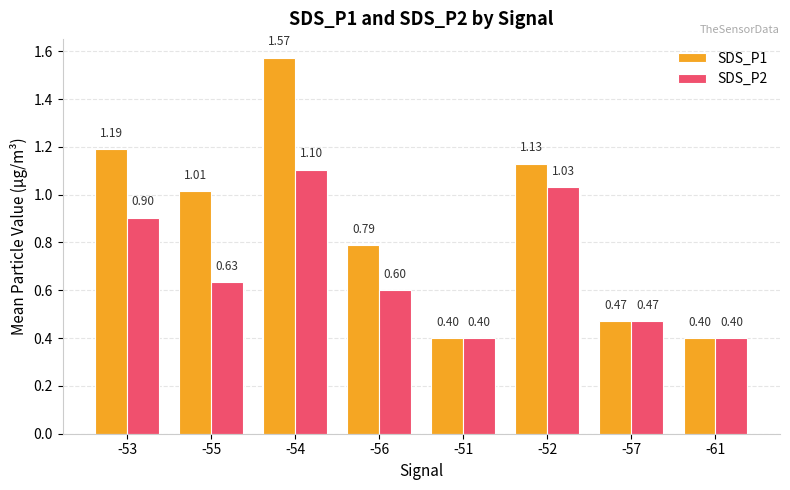

How many bars are there in total?

16